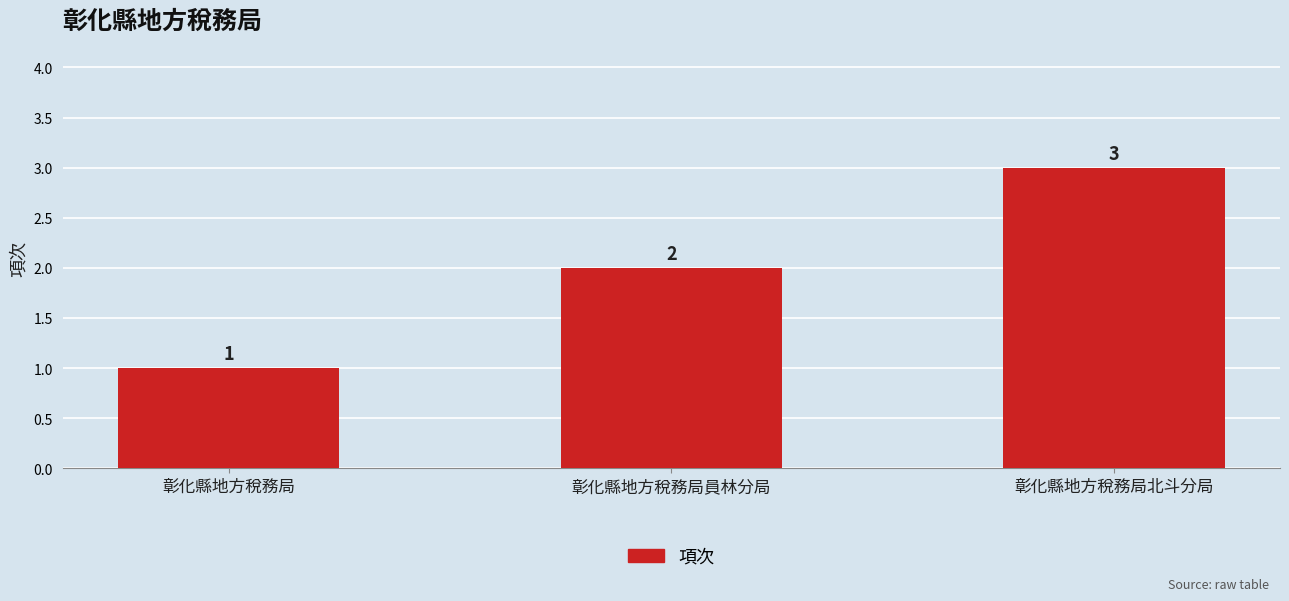

Rank the categories by value from lowest to highest.

彰化縣地方稅務局, 彰化縣地方稅務局員林分局, 彰化縣地方稅務局北斗分局